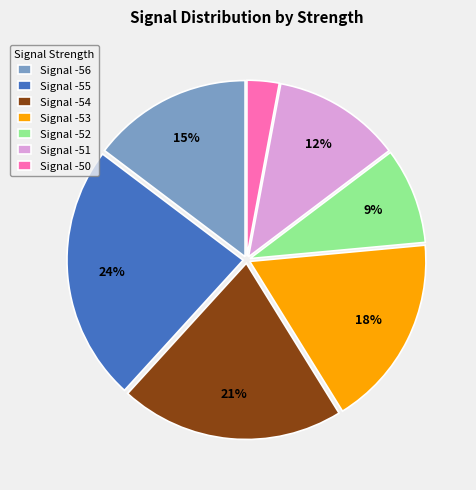

Combined, do Signal -52 and Signal -55 account for over 50%?

No